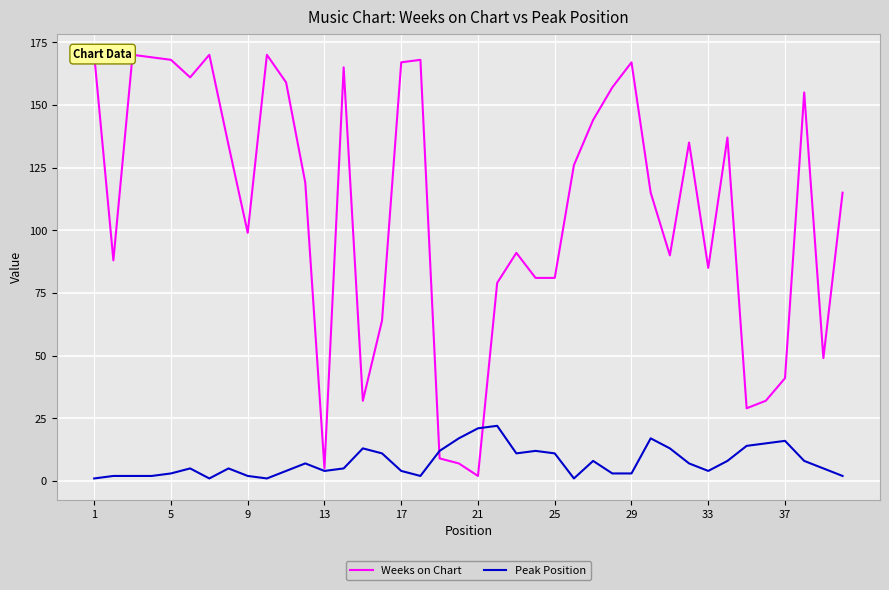

What is the value of the Weeks on Chart point at the 7th from the left?

170